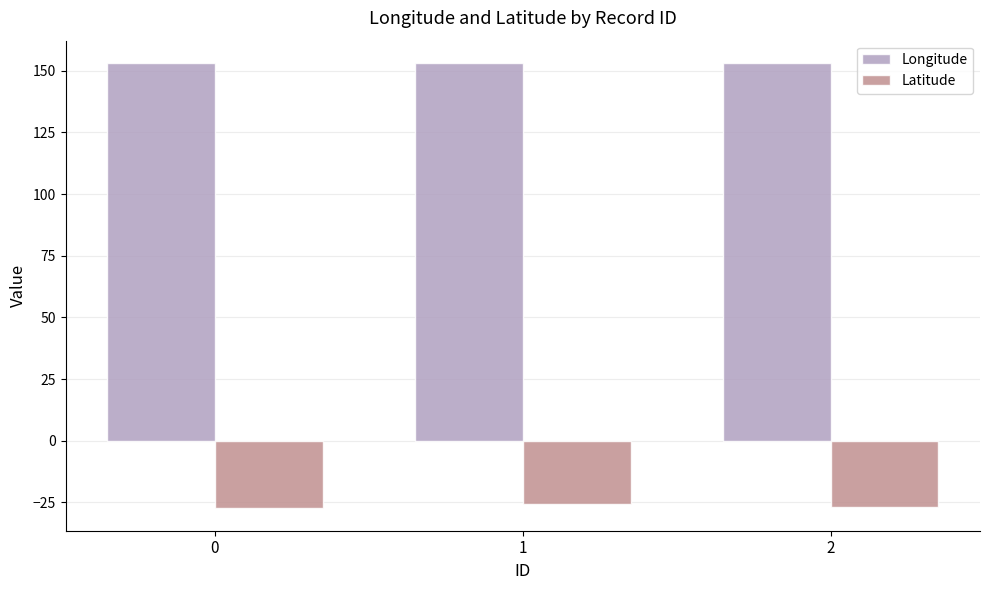

Is the value of Latitude at 1 greater than the value of Longitude at 1?

No